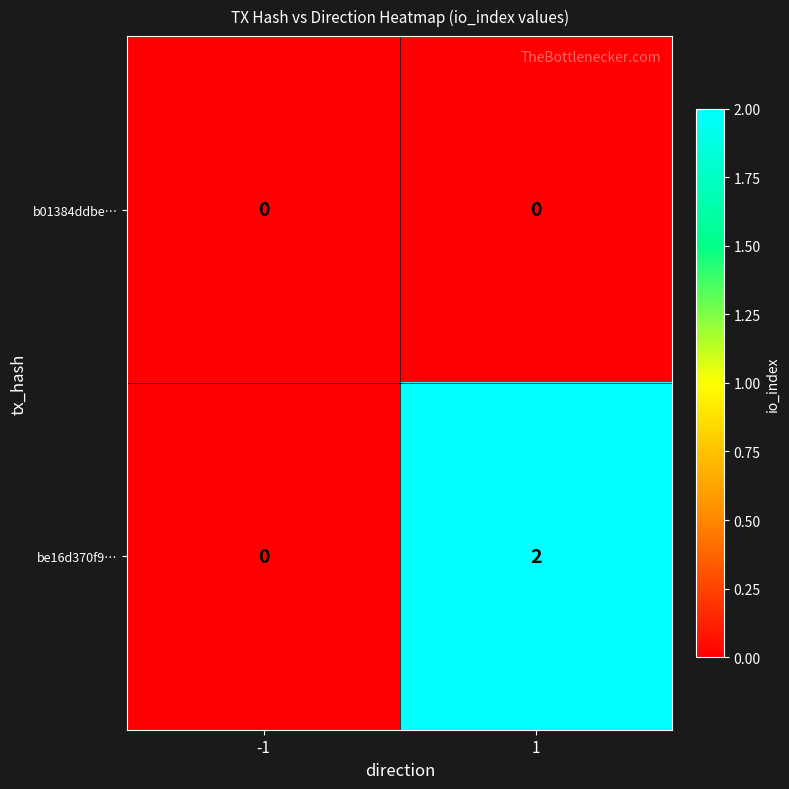

Which series has the largest total across all categories?

be16d370f9…